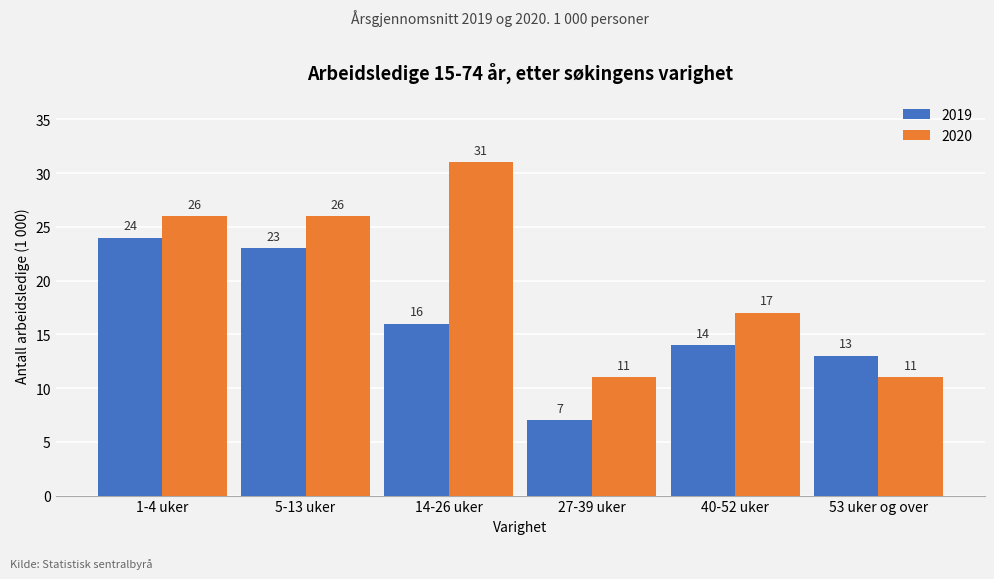

Reading left to right, list all the values displayed in this chart.

2019: 24	23	16	7	14	13
2020: 26	26	31	11	17	11